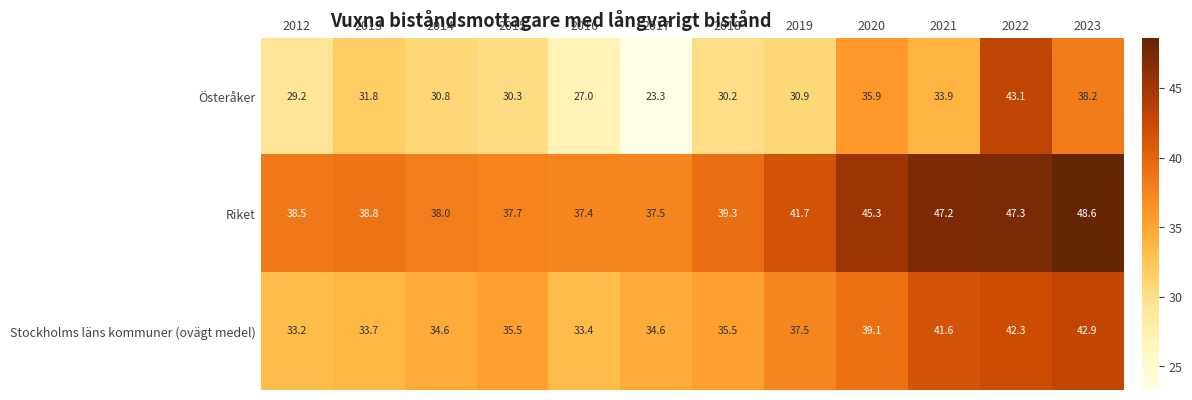

List the series in order of their overall mean, lowest first.

Österåker, Stockholms läns kommuner (ovägt medel), Riket